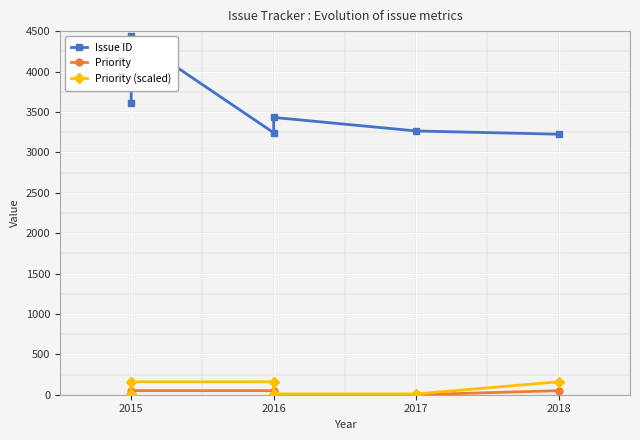

Is this an area chart (filled region under the line)?

No